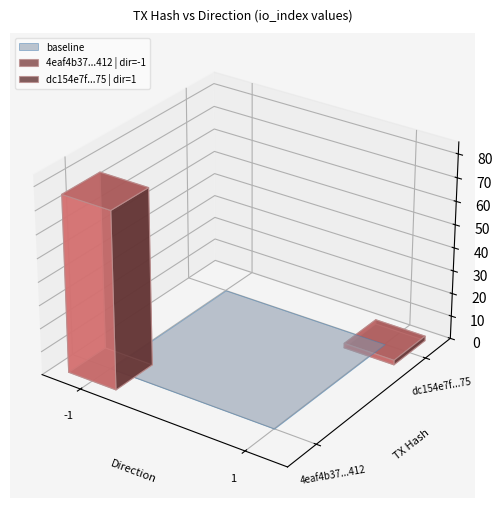

Reading right to left, transcribe all the data shown in this chart.

4eaf4b37c1026015ca9a8689ac476e35e1dd412: 76	-1
dc154e7f4df47edc46f5c3cca599a85e6b84f75: 2	1